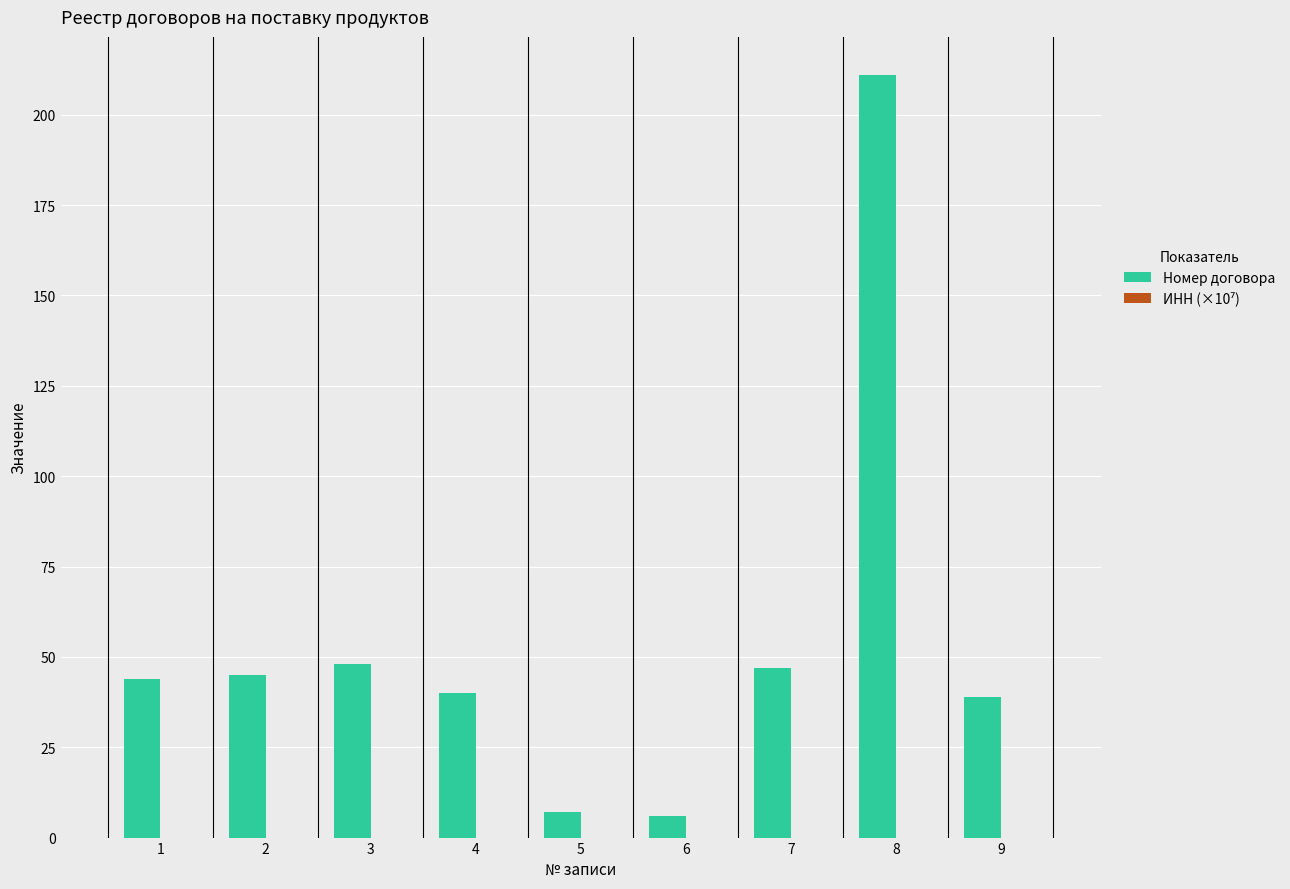

The value of Номер договора at 4 is 11.8. True or false?

False